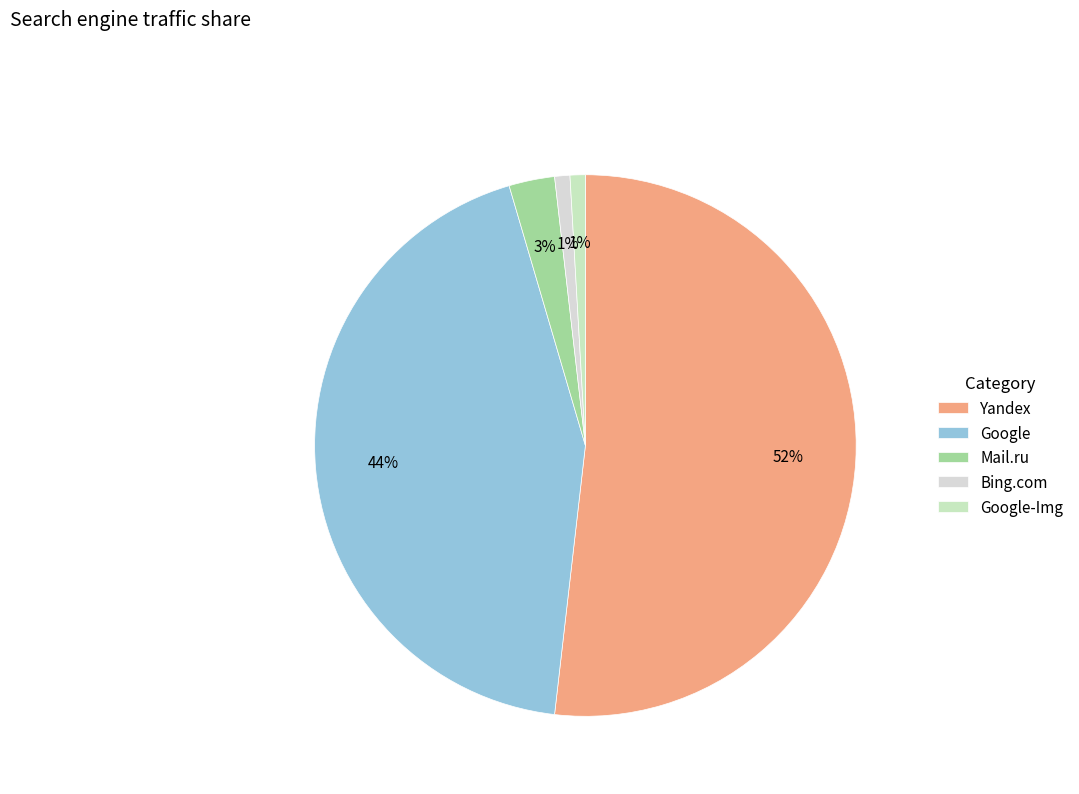

Count the number of slices in the pie.

5